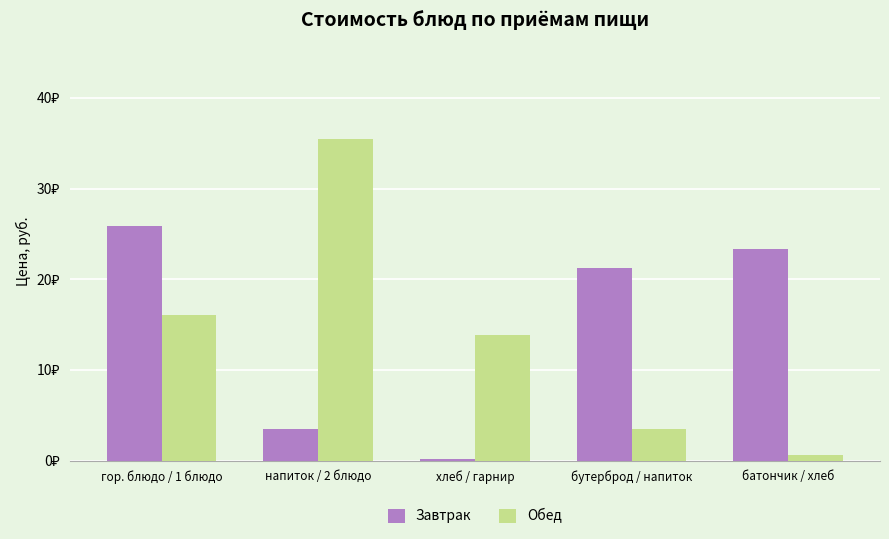

Are the bars grouped side by side (vs. stacked)?

Yes